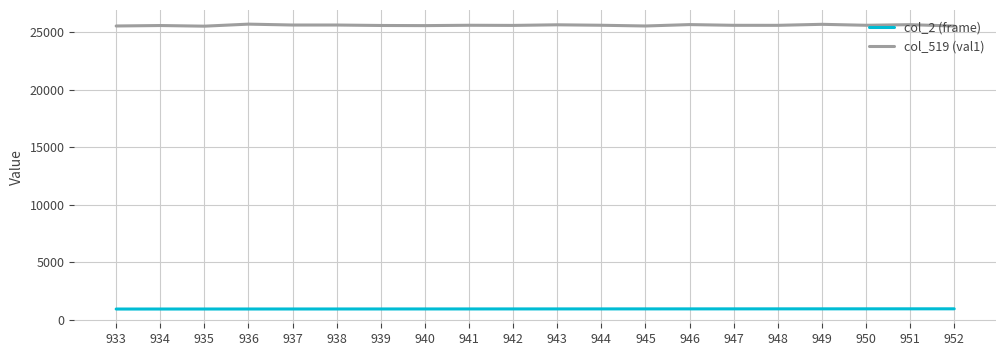

Rank the series by their average value, from highest to lowest.

col_519 (val1), col_2 (frame)